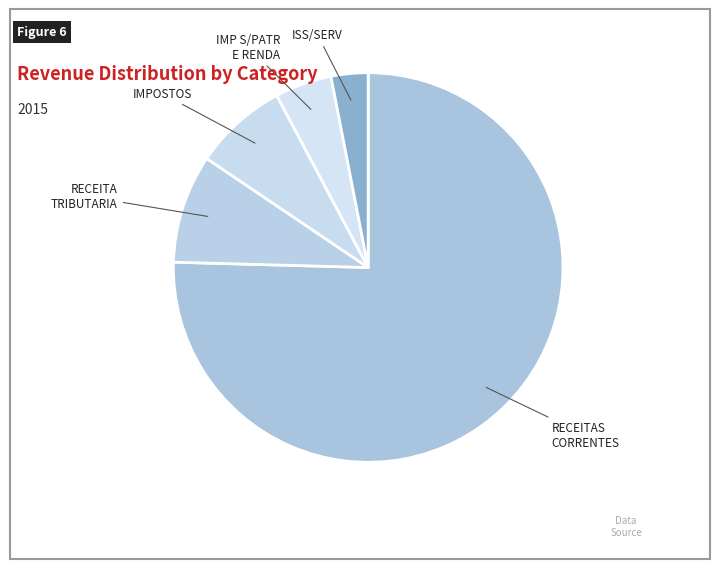

Rank the categories by value from highest to lowest.

RECEITAS CORRENTES, RECEITA TRIBUTARIA, IMPOSTOS, IMP S/PATR E RENDA, ISS/SERV